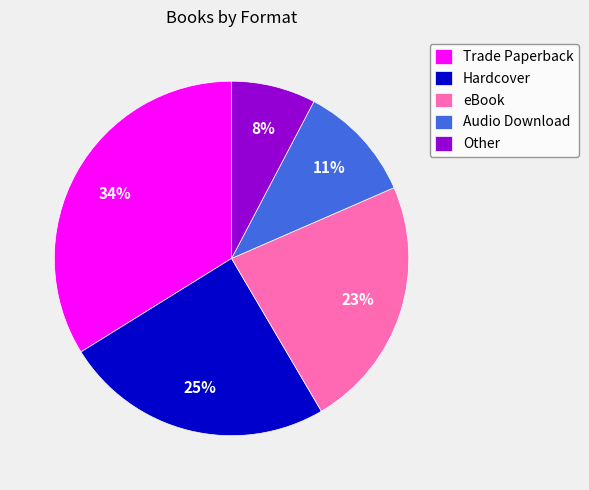

What is the largest slice in the pie chart?

Trade Paperback